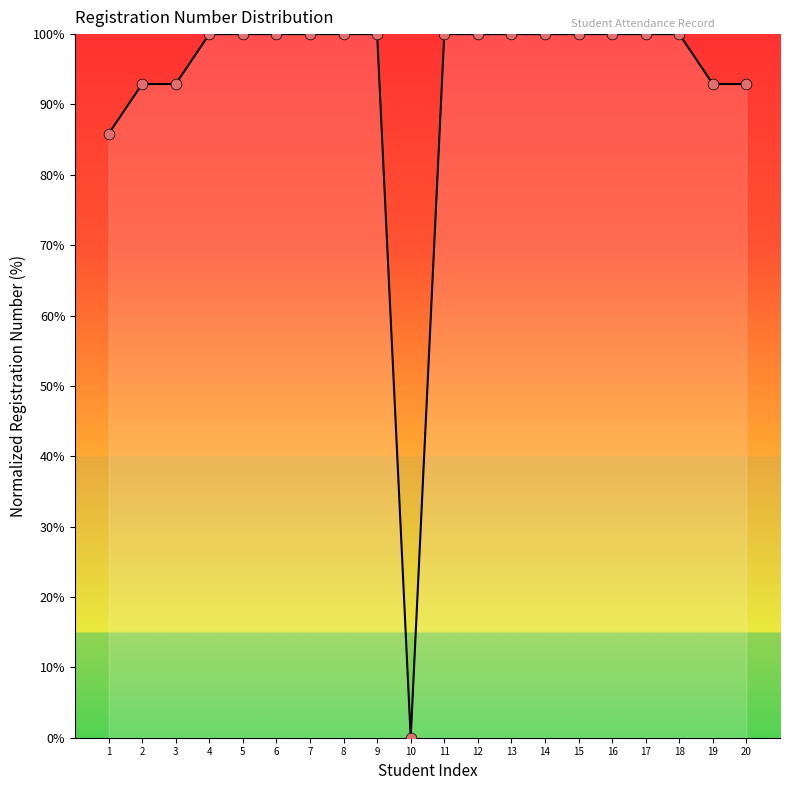

What is the change in value from 11 to 20?

-7.1